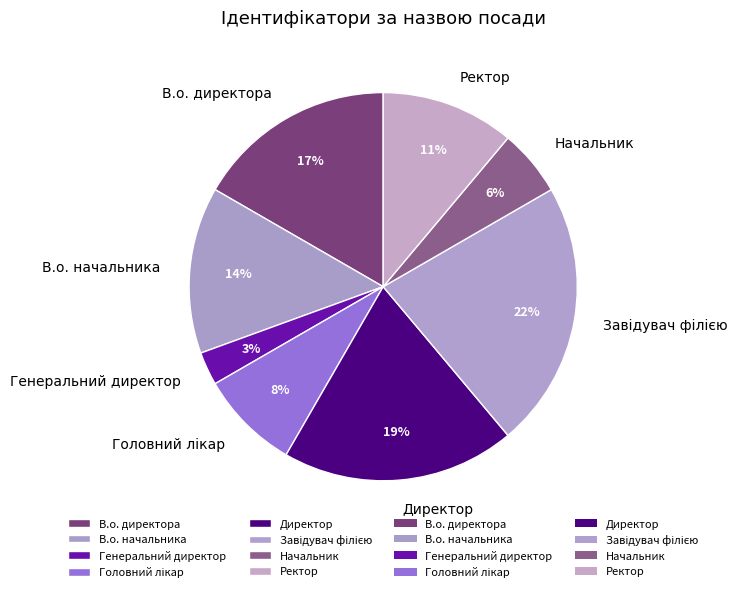

Does any single category account for the majority?

No